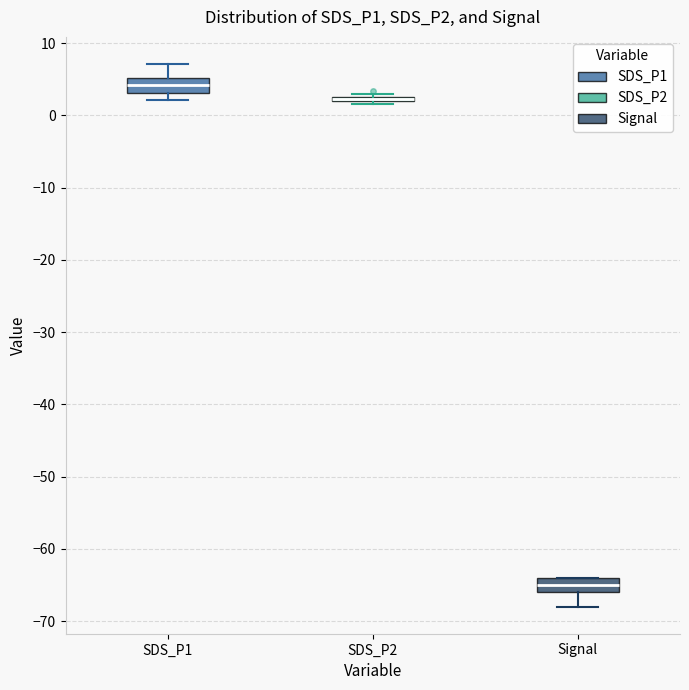

Reading left to right, read every box against the y-axis: the position of its median line, the range the box covers, and the ends of its whiskers. The values are not printed on the chart, so give them approximately, as read against the axis.

SDS_P1: median 4, box 3 to 5, whiskers 2 to 7
SDS_P2: box collapsed to a line at 2, whiskers 2 to 3
Signal: median -65, box -66 to -64, whiskers -68 to -64